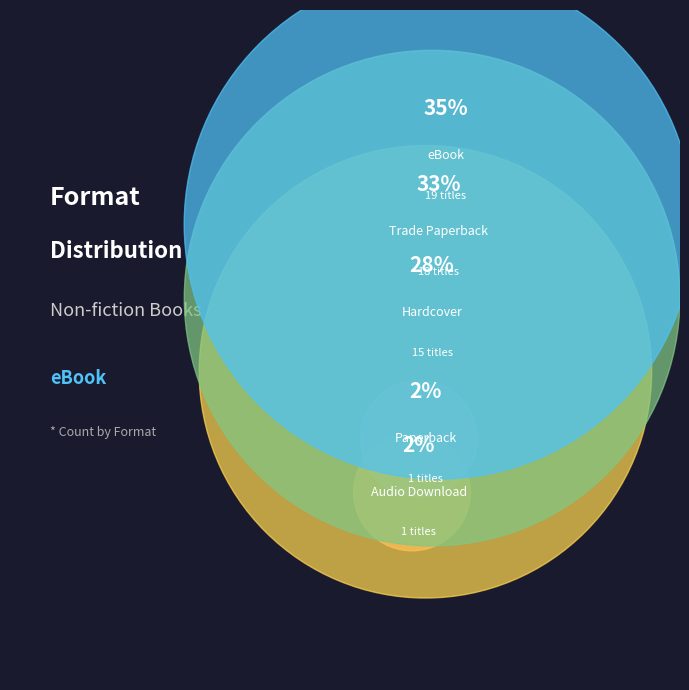

To the nearest percent, what is the average slice percentage?

20%